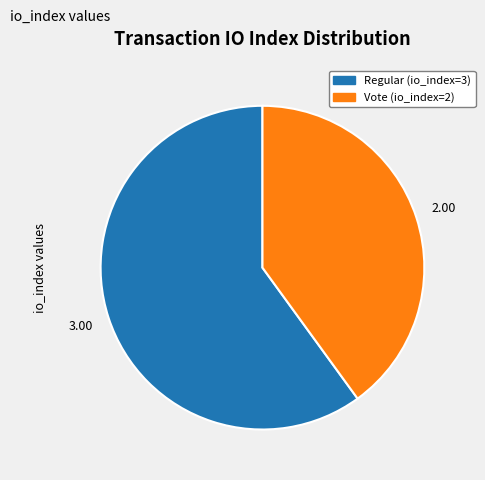

Combined, do Regular (io_index=3) and Vote (io_index=2) account for over 50%?

Yes